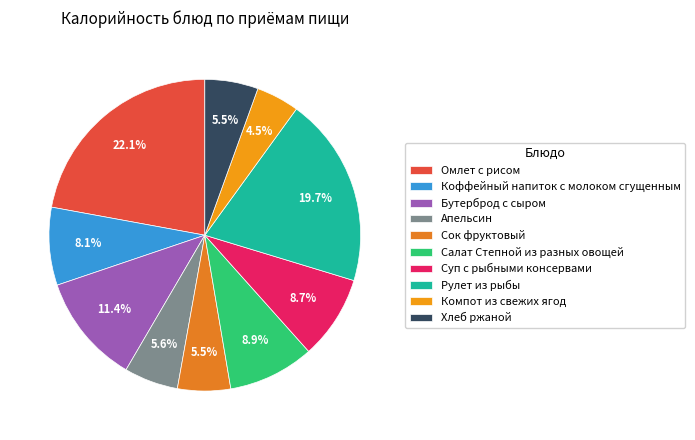

To the nearest percent, what portion does Хлеб ржаной represent?

6%